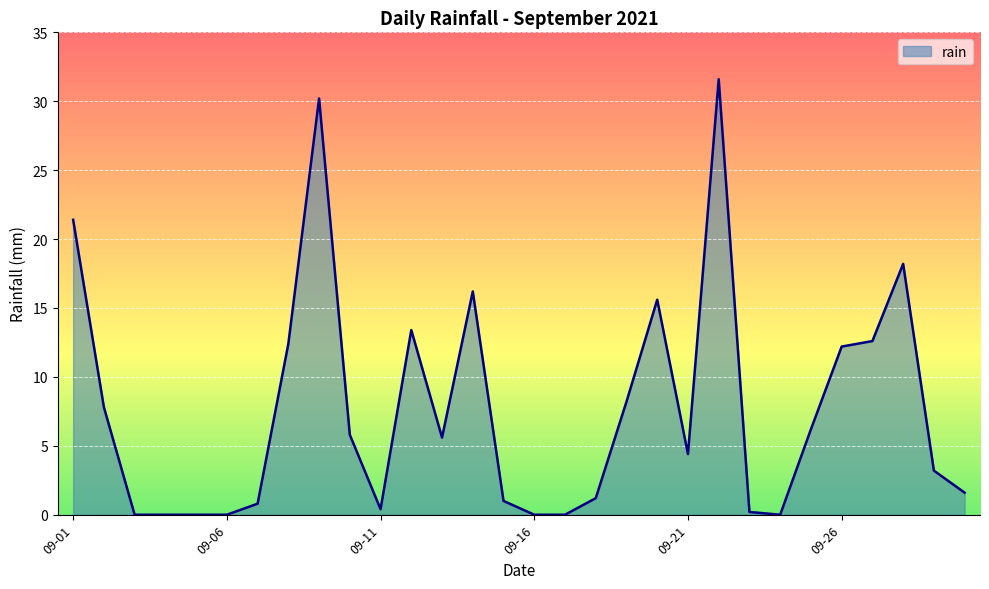

What is the difference between the maximum and minimum values?

31.6